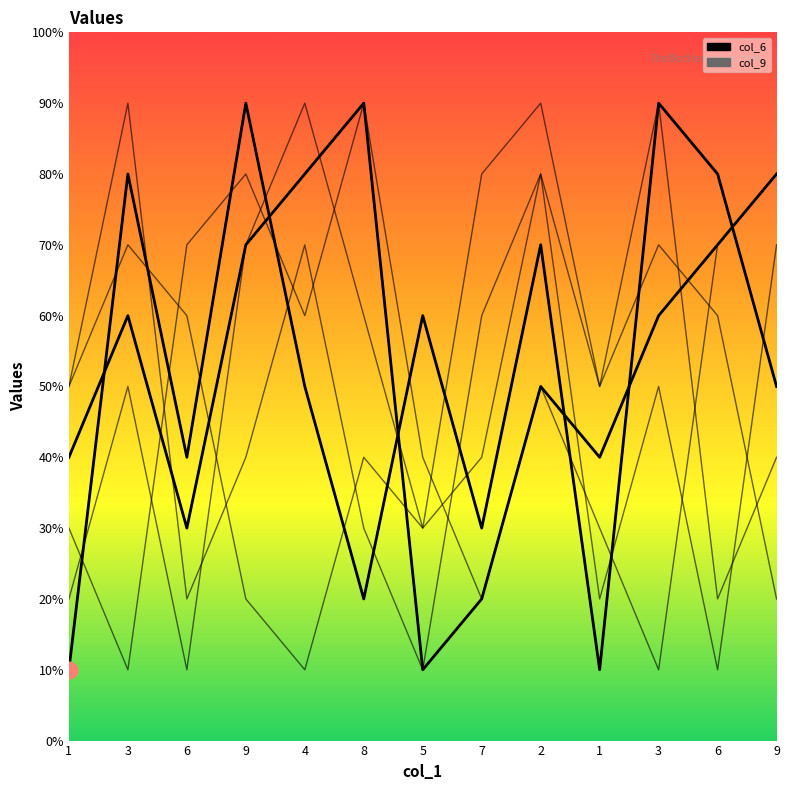

Which series has the largest range (max minus min)?

col_6_main